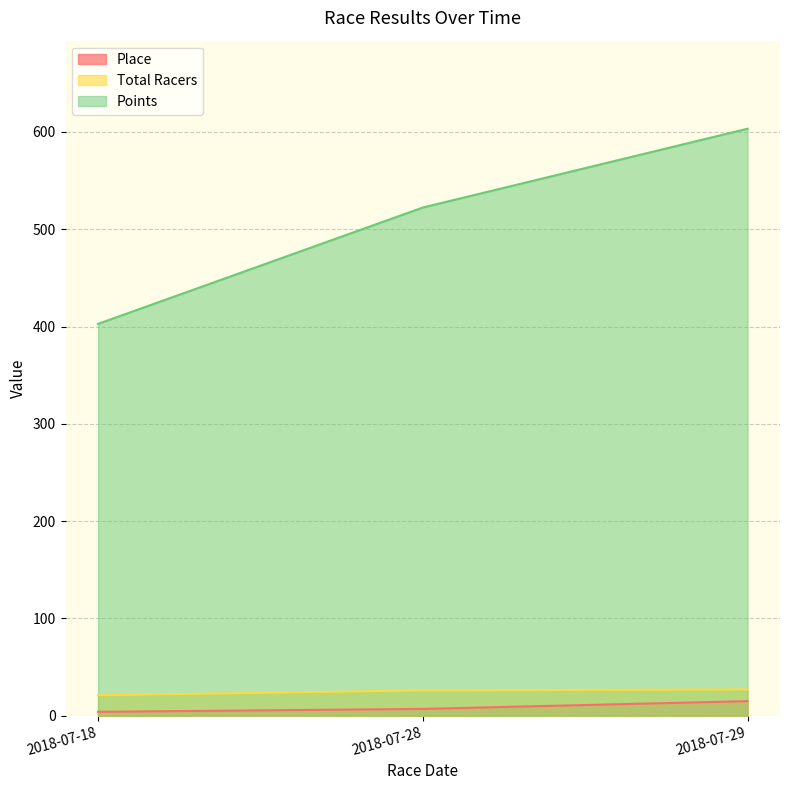

Where does the Place series first go above 7?

2018-07-29